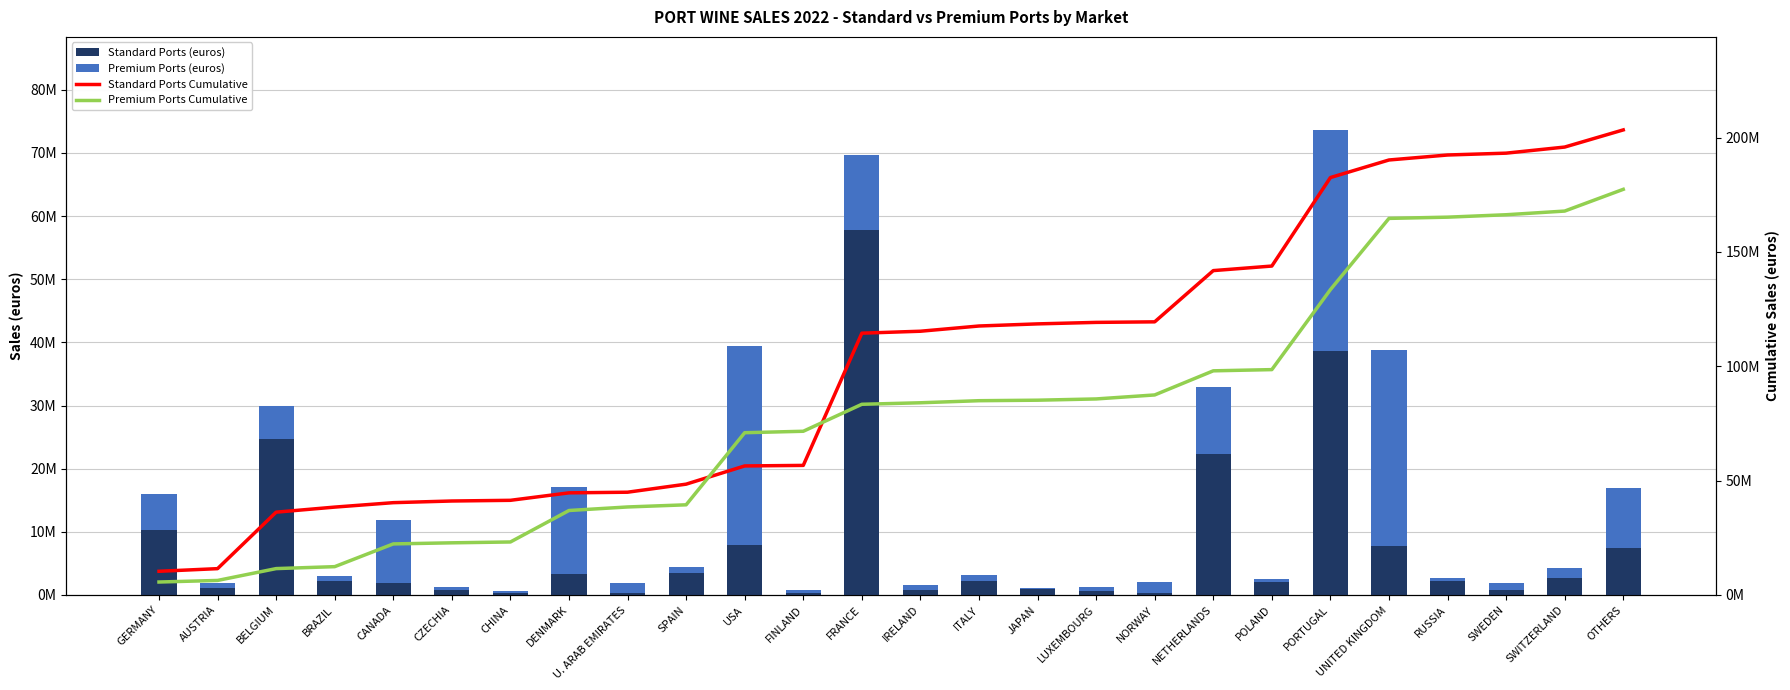

Which series has the largest total across all categories?

Standard Ports Cumulative